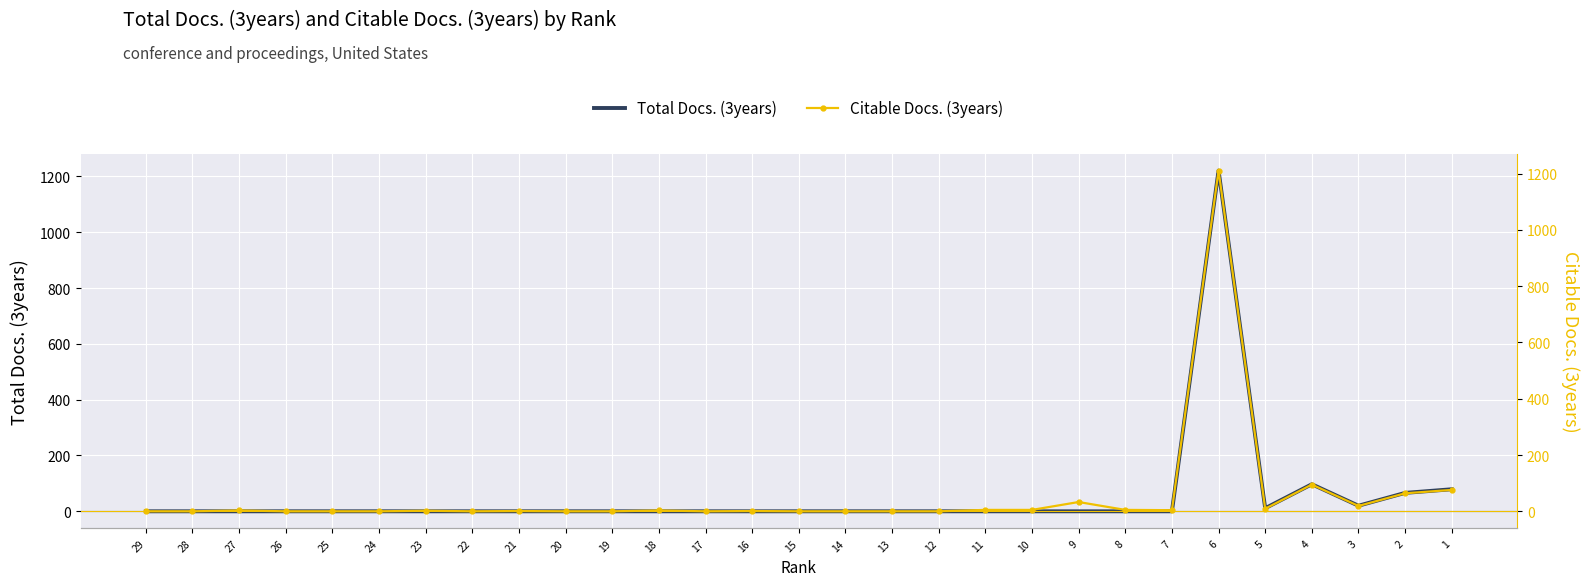

How many times do Total Docs. (3years) and Citable Docs. (3years) cross each other?

1